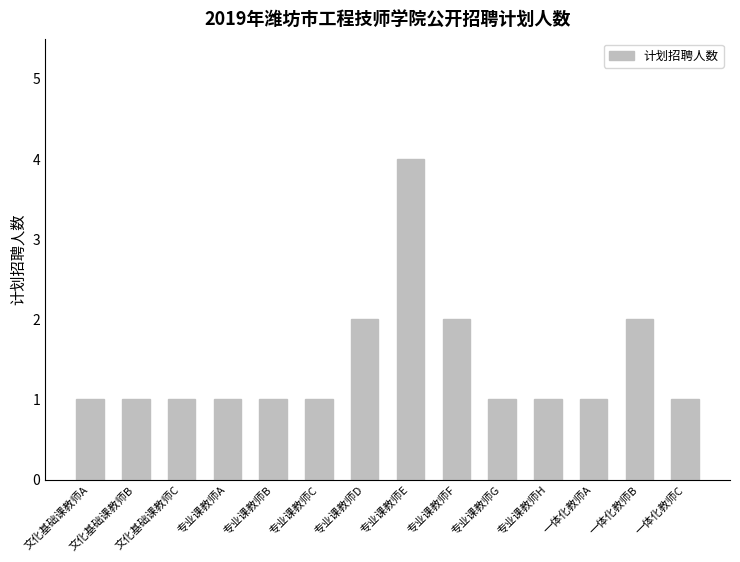

How many categories are shown in the chart?

14